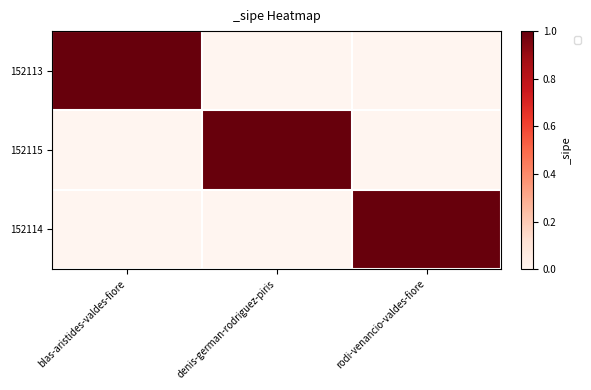

Reading right to left, what are all the values shown in this chart?

152113: rodi-venancio-valdes-fiore=0	denis-german-rodriguez-piris=0	blas-aristides-valdes-fiore=1
152115: rodi-venancio-valdes-fiore=0	denis-german-rodriguez-piris=1	blas-aristides-valdes-fiore=0
152114: rodi-venancio-valdes-fiore=1	denis-german-rodriguez-piris=0	blas-aristides-valdes-fiore=0